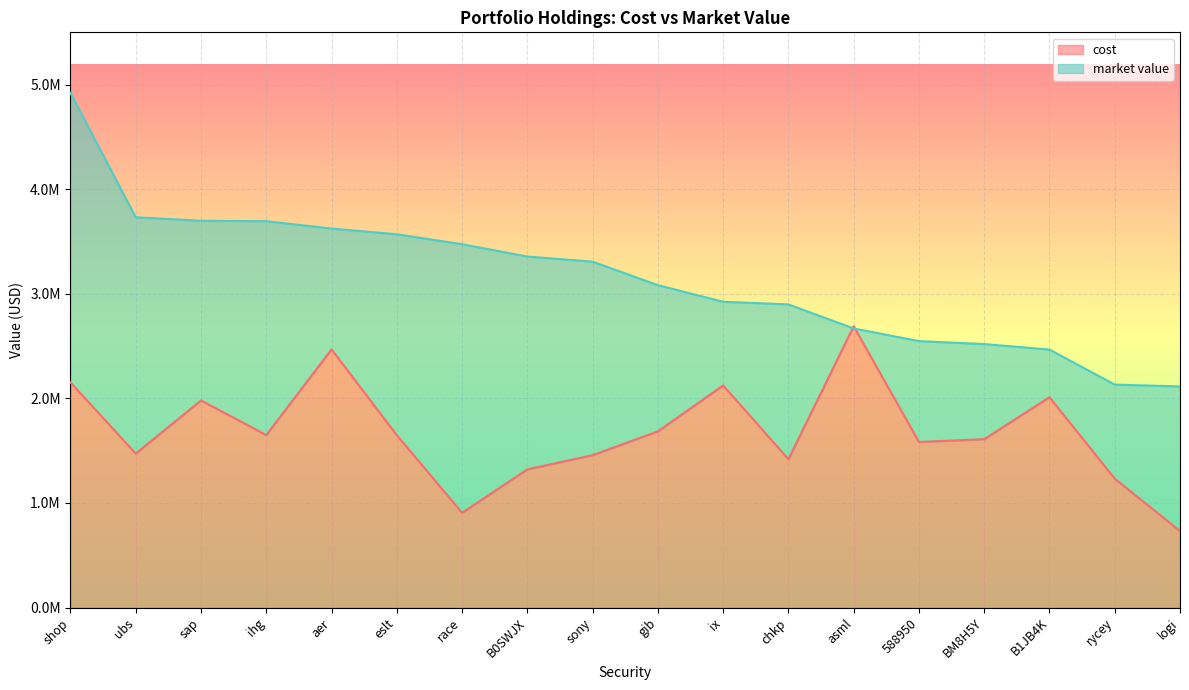

What is the average value of the cost series?

1674072.9